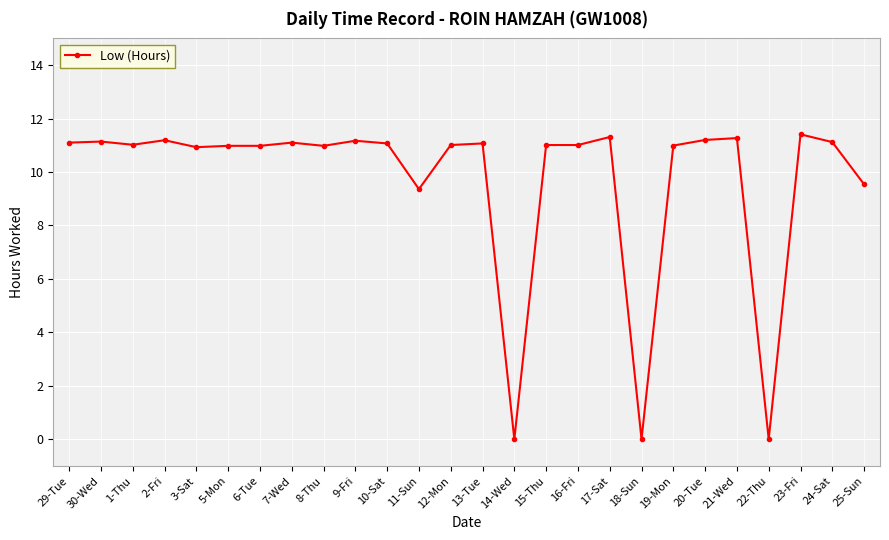

What is the greatest value displayed?

11.4